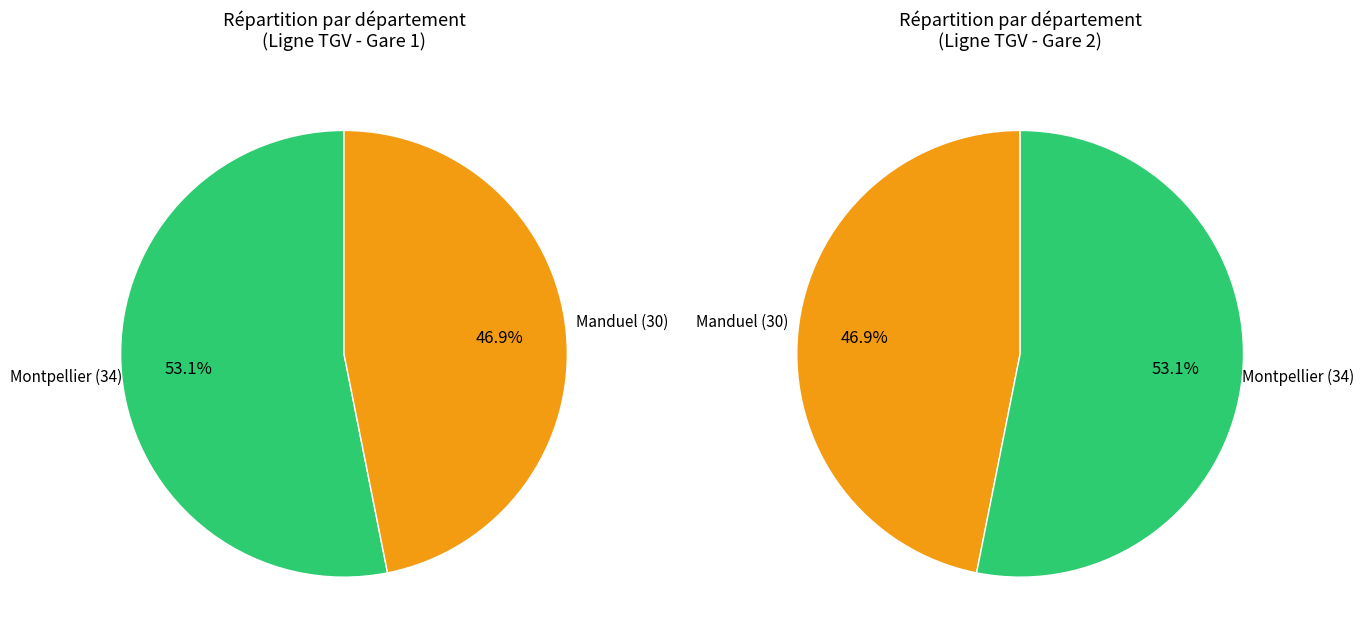

Which category has the biggest portion of the pie?

Montpellier (34)